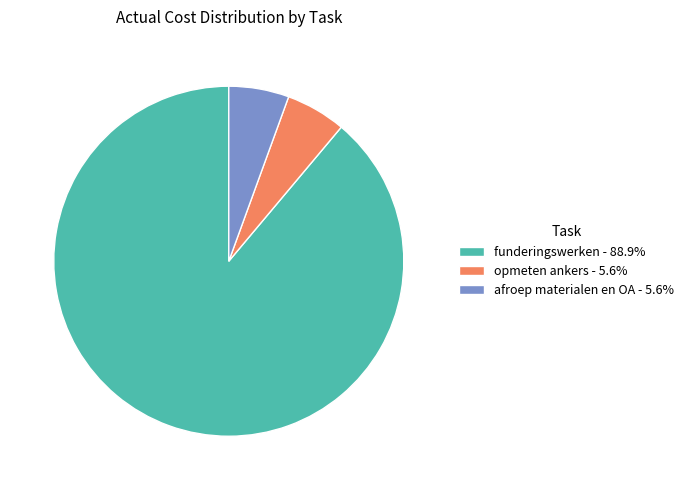

Which slice is the largest?

funderingswerken